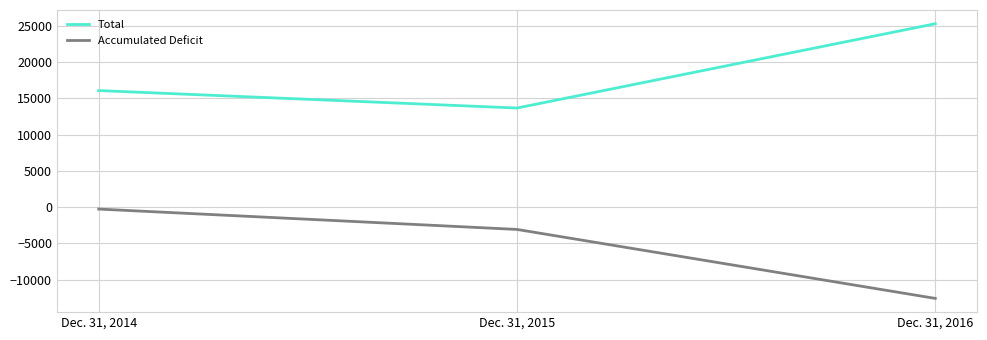

List the series in order of their peak value, highest first.

Total, Accumulated Deficit